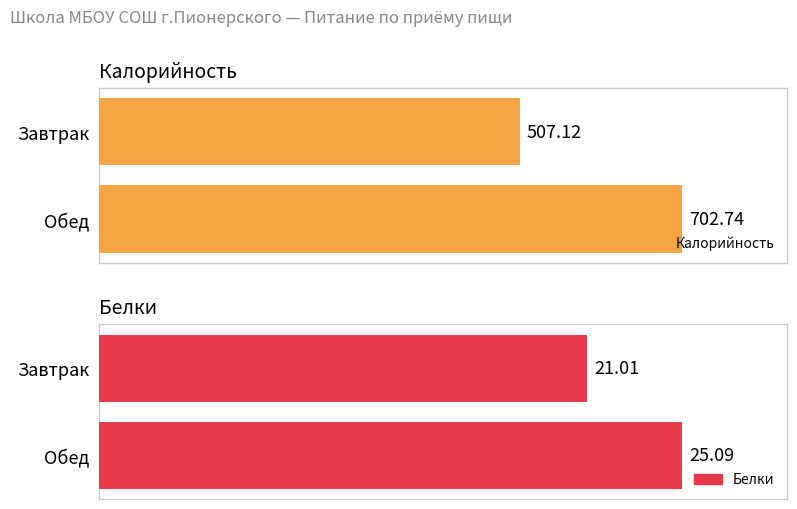

True or false: Калорийность has a value of 136.9 at Завтрак.

False